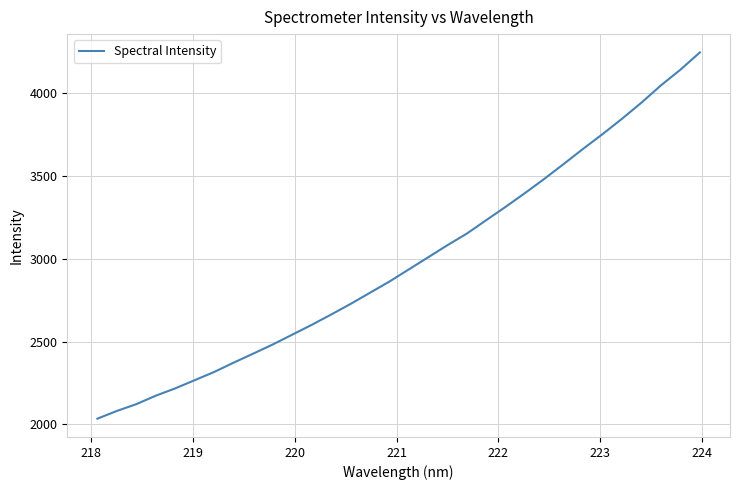

How many distinct data groups are displayed?

1